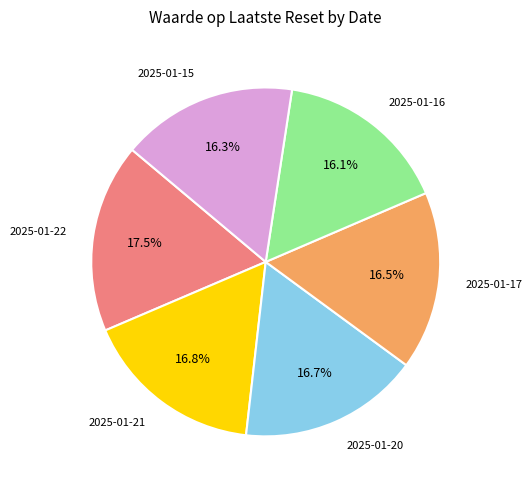

True or false: 2025-01-20 accounts for 1% of the total.

False